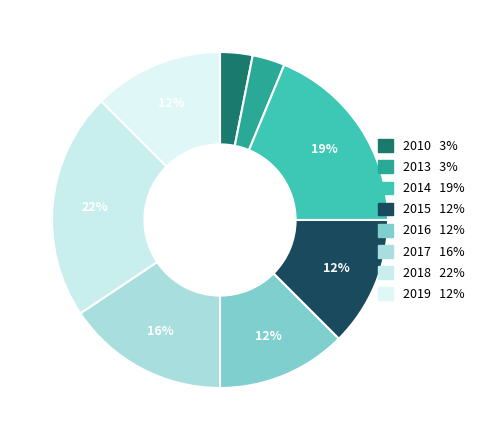

Does any single category account for the majority?

No